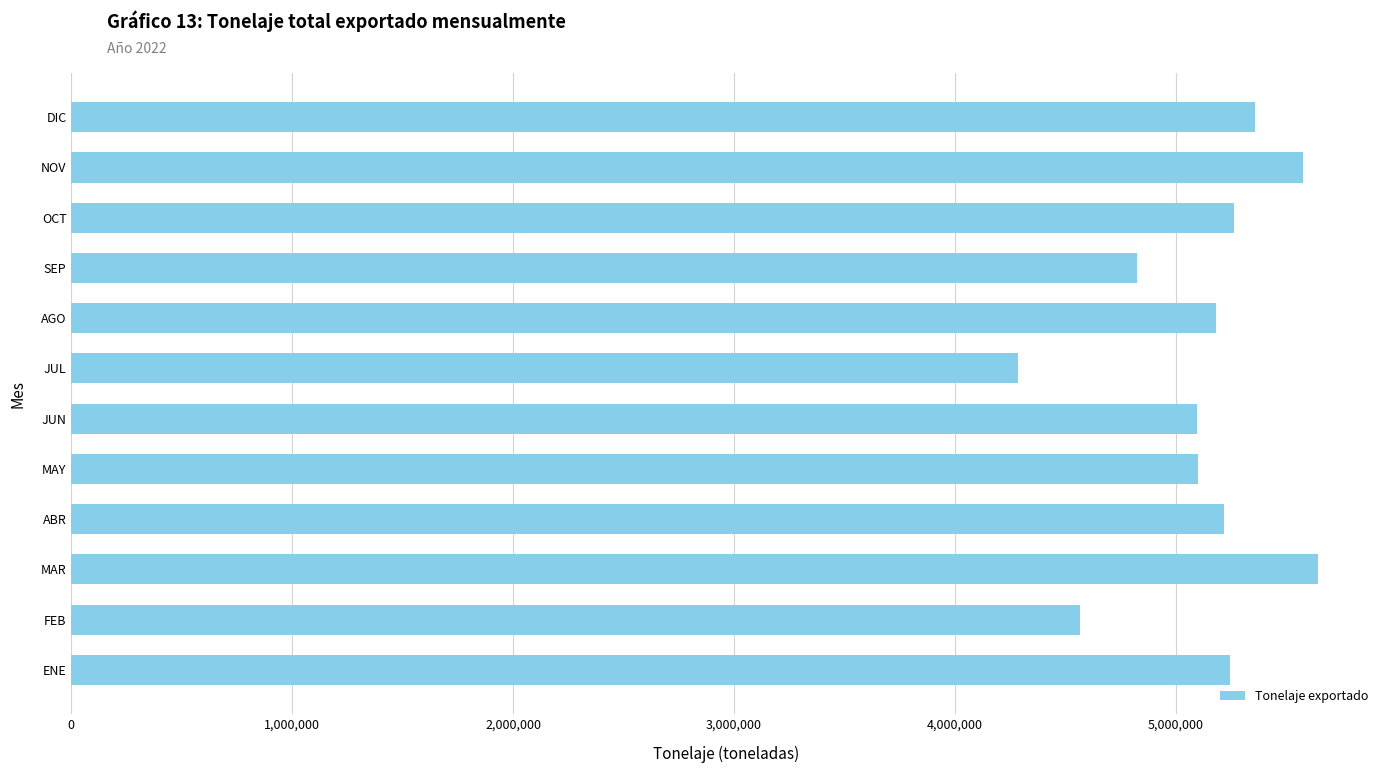

The value at MAR is 9962553.1. True or false?

False